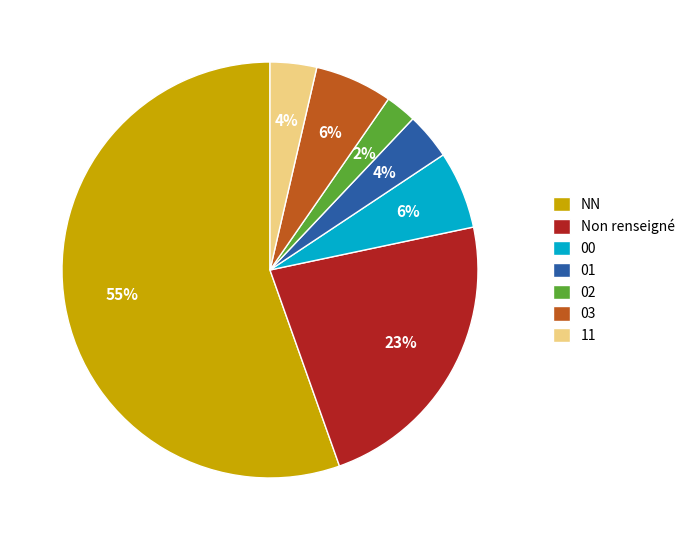

How many segments does this pie chart have?

7